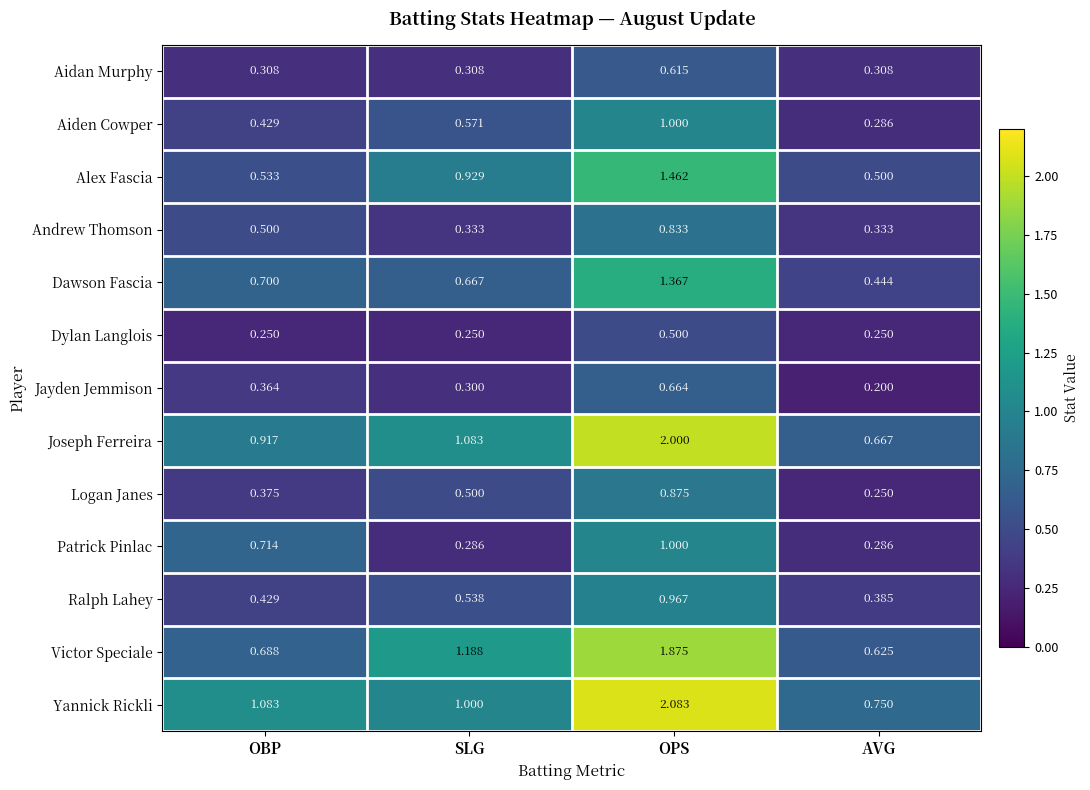

List the labels in order of Dawson Fascia value, smallest first.

AVG, SLG, OBP, OPS